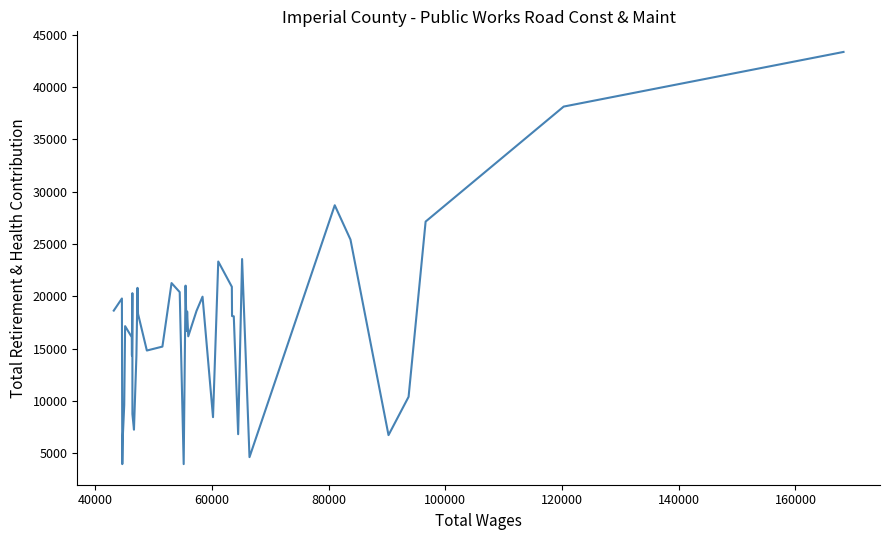

What is the greatest value displayed?

43334